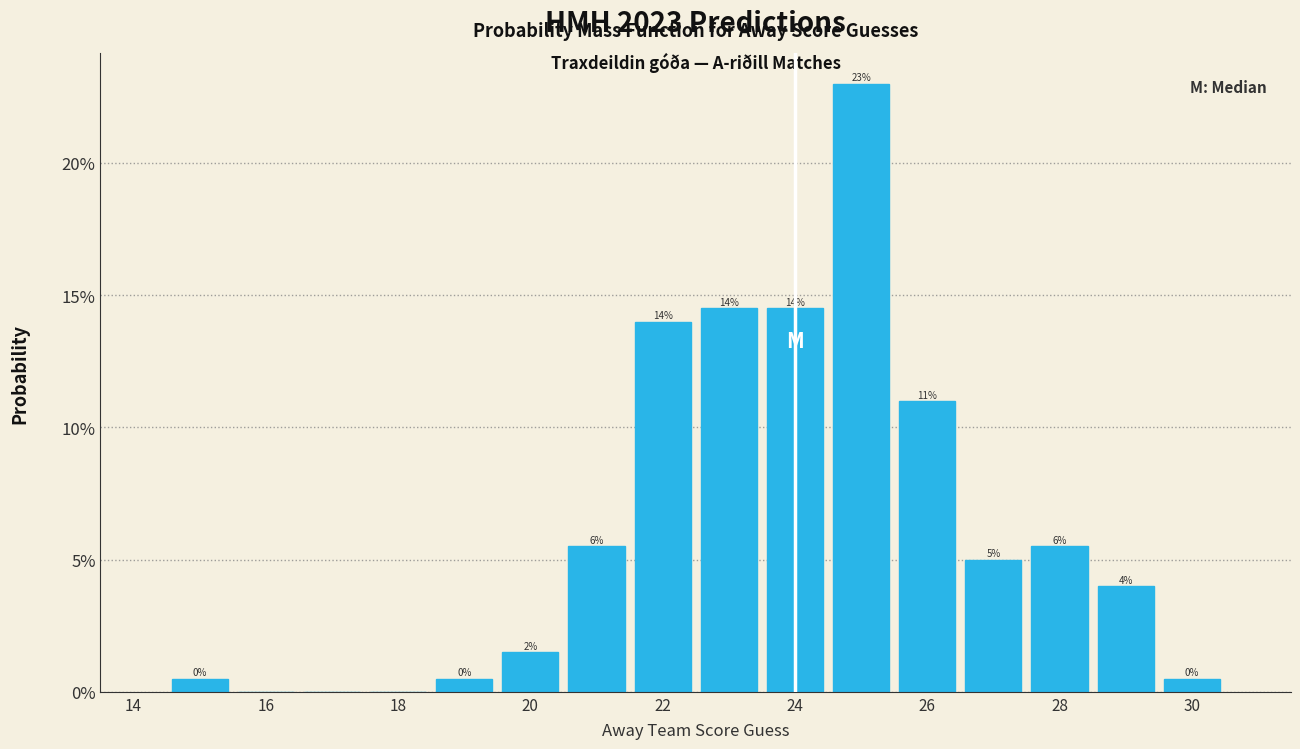

Which range on the x-axis has the tallest bar?

24.5 to 25.5